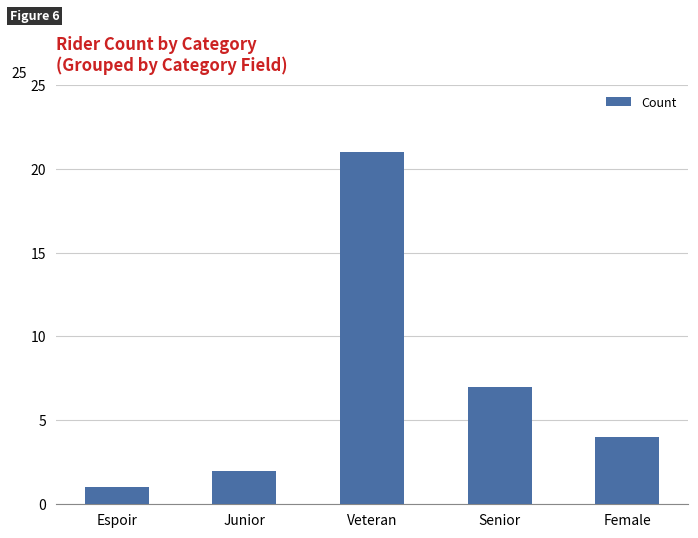

How many data points does each series have?

5